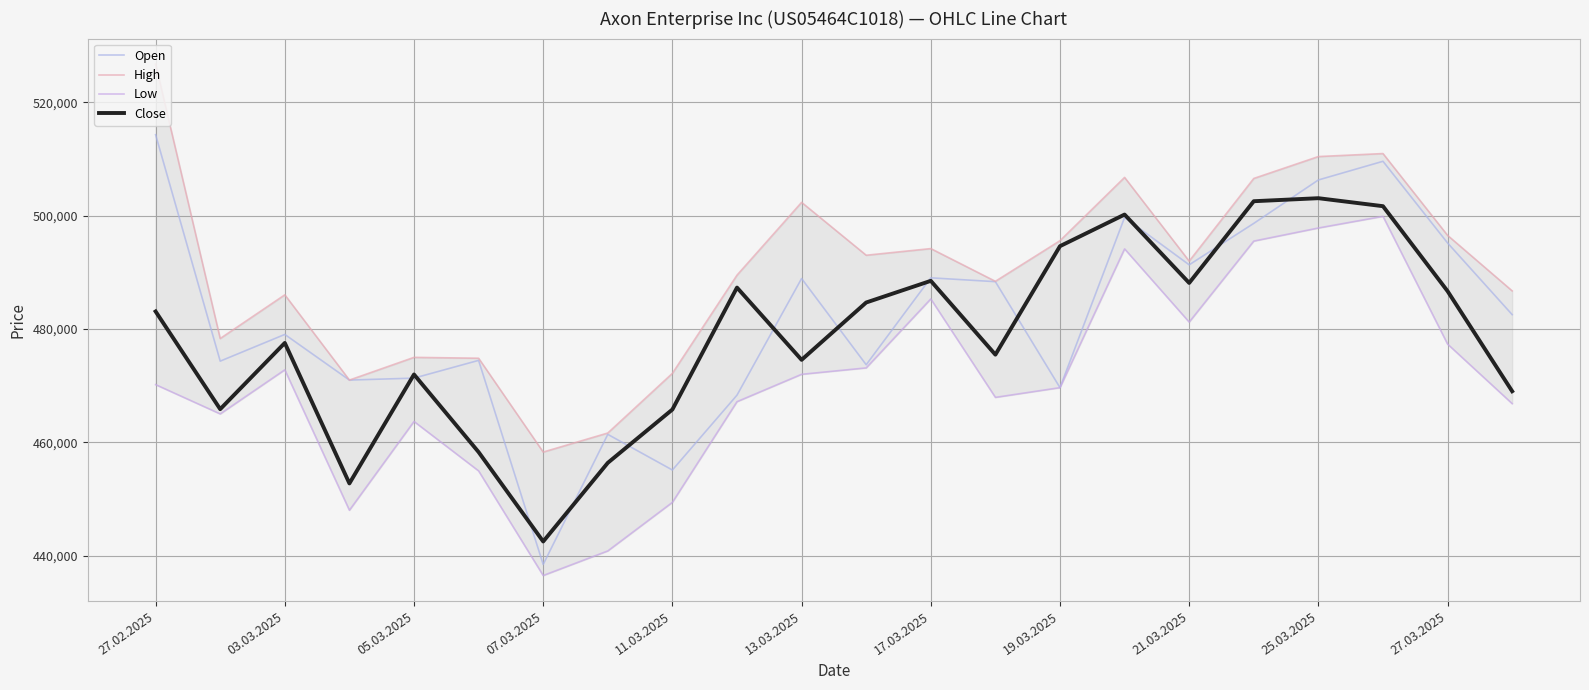

Does the chart have visible grid lines?

Yes